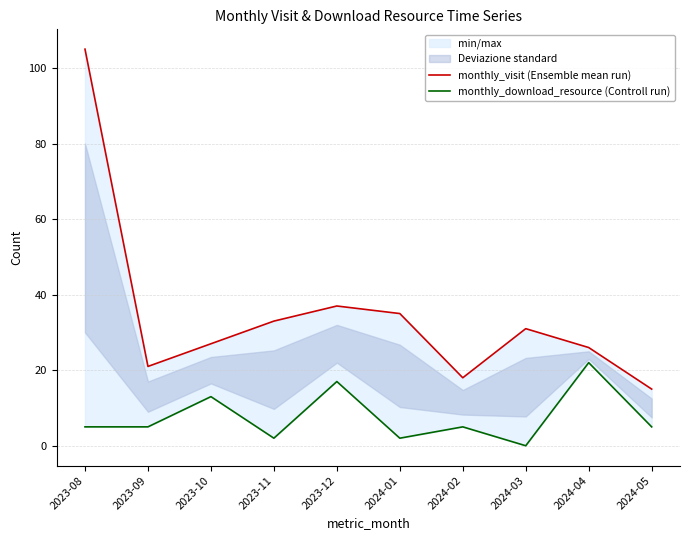

True or false: monthly_visit (Ensemble mean run) and monthly_download_resource (Controll run) cross at least once.

False